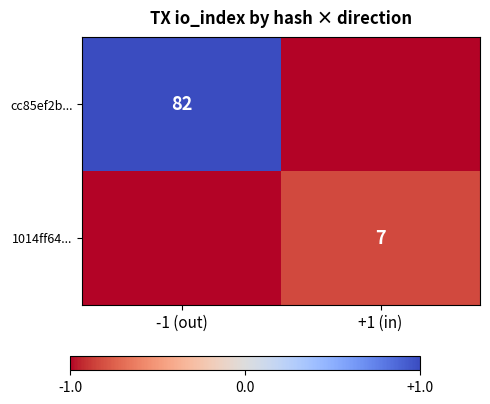

Is the value of cc85ef2b... at -1 (out) greater than the value of 1014ff64... at +1 (in)?

Yes